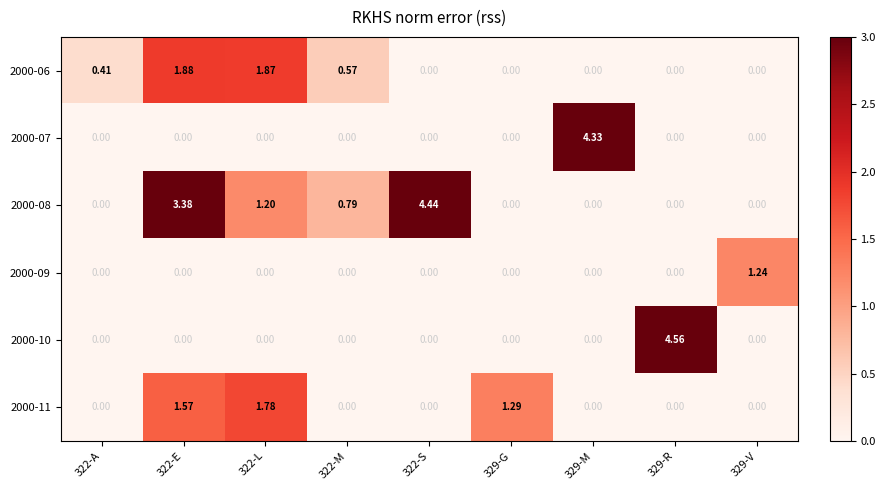

Reading right to left, extract all data points from this chart.

2000-06: 329-V=0.0	329-R=0.0	329-M=0.0	329-G=0.0	322-S=0.0	322-M=0.6	322-L=1.9	322-E=1.9	322-A=0.4
2000-07: 329-V=0.0	329-R=0.0	329-M=4.3	329-G=0.0	322-S=0.0	322-M=0.0	322-L=0.0	322-E=0.0	322-A=0.0
2000-08: 329-V=0.0	329-R=0.0	329-M=0.0	329-G=0.0	322-S=4.4	322-M=0.8	322-L=1.2	322-E=3.4	322-A=0.0
2000-09: 329-V=1.2	329-R=0.0	329-M=0.0	329-G=0.0	322-S=0.0	322-M=0.0	322-L=0.0	322-E=0.0	322-A=0.0
2000-10: 329-V=0.0	329-R=4.6	329-M=0.0	329-G=0.0	322-S=0.0	322-M=0.0	322-L=0.0	322-E=0.0	322-A=0.0
2000-11: 329-V=0.0	329-R=0.0	329-M=0.0	329-G=1.3	322-S=0.0	322-M=0.0	322-L=1.8	322-E=1.6	322-A=0.0